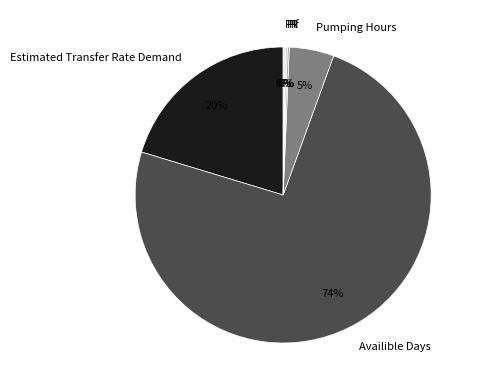

The Pumping Hours slice represents 5% of the pie. True or false?

True